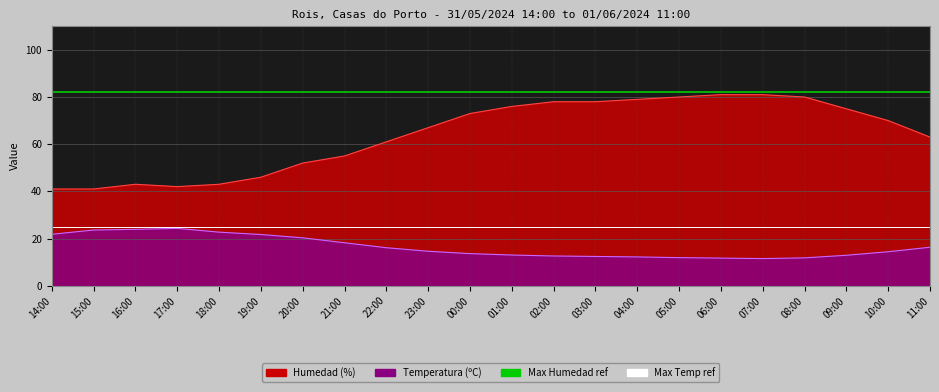

What is the difference between the highest and lowest values at 15:00?

57